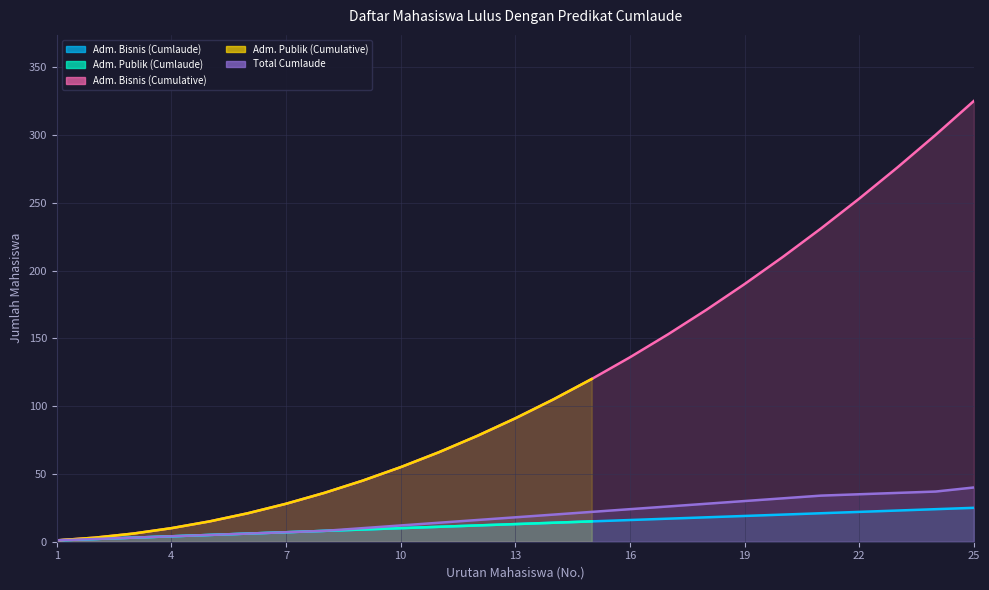

True or false: Total Cumlaude and Adm. Bisnis (Cumlaude) cross at least once.

False